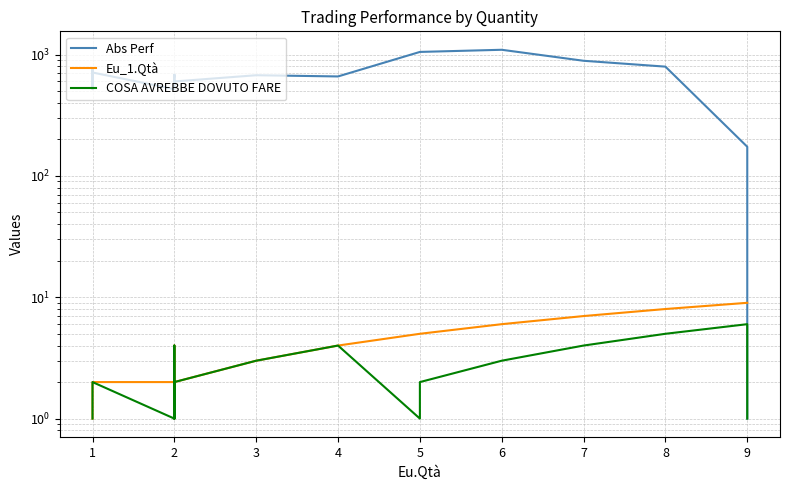

How many lines are shown in the chart?

3